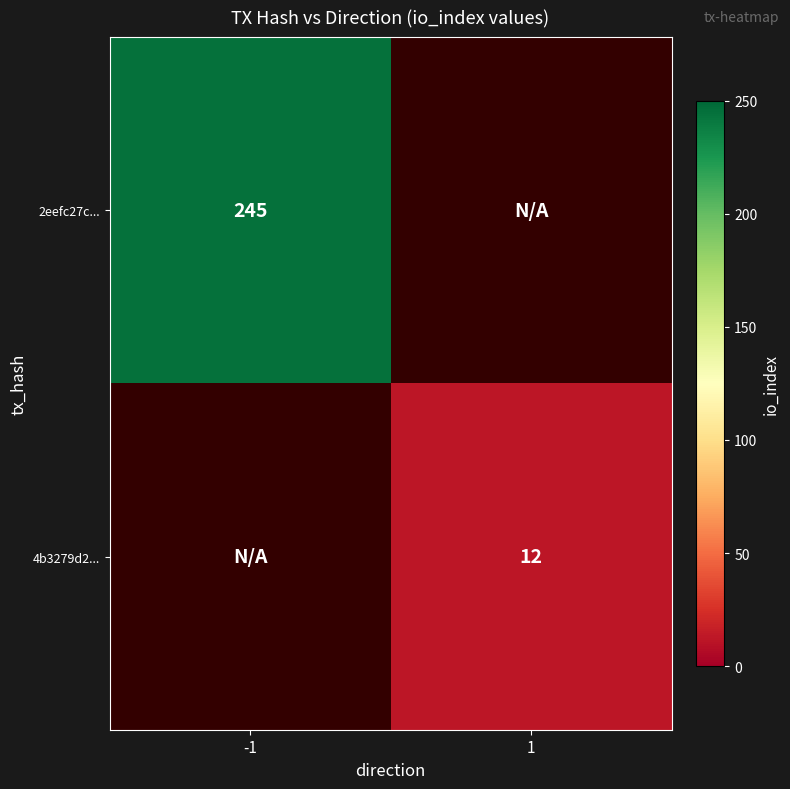

Is it true that 4b3279d2... equals 5 at 1?

False